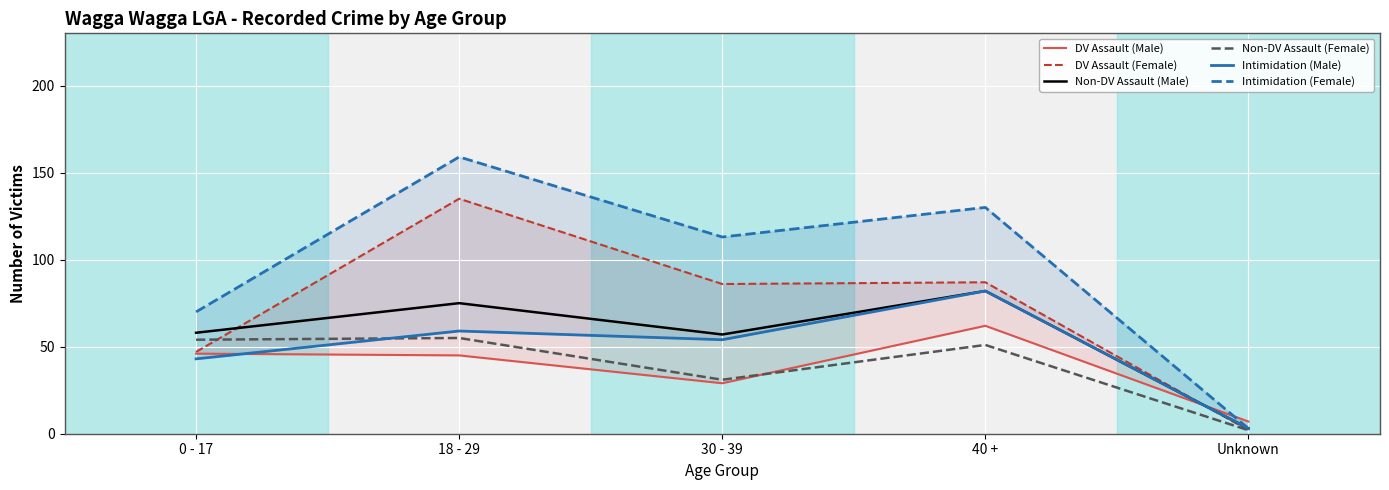

Rank the categories by Non-DV Assault (Male) value from lowest to highest.

Unknown, 30 - 39, 0 - 17, 18 - 29, 40 +